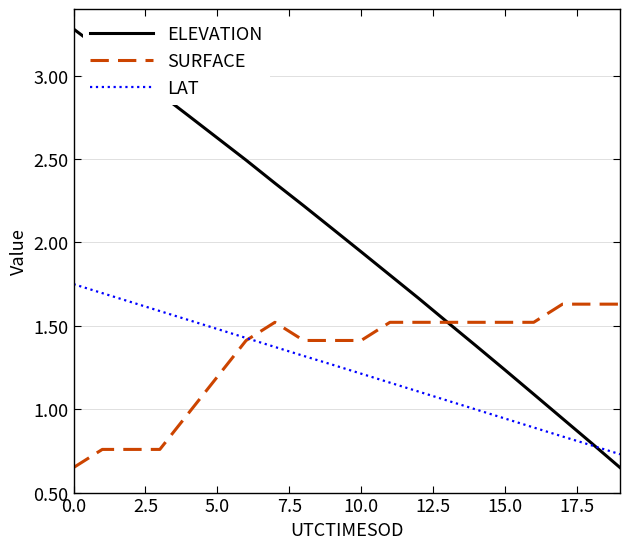

True or false: LAT and SURFACE cross at least once.

True